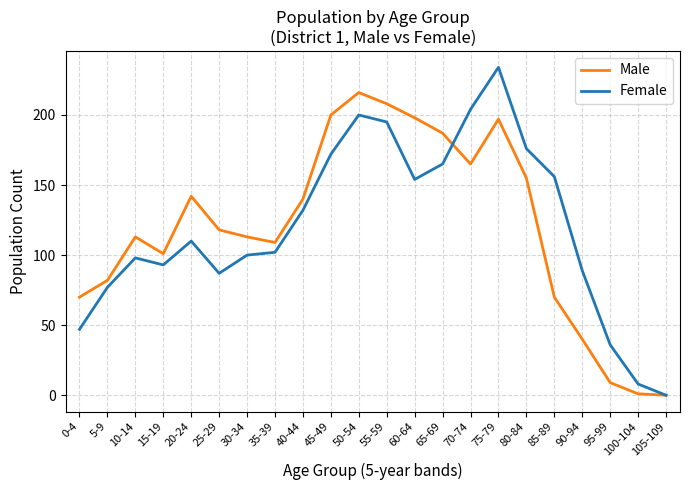

What position from the left is 50-54?

11